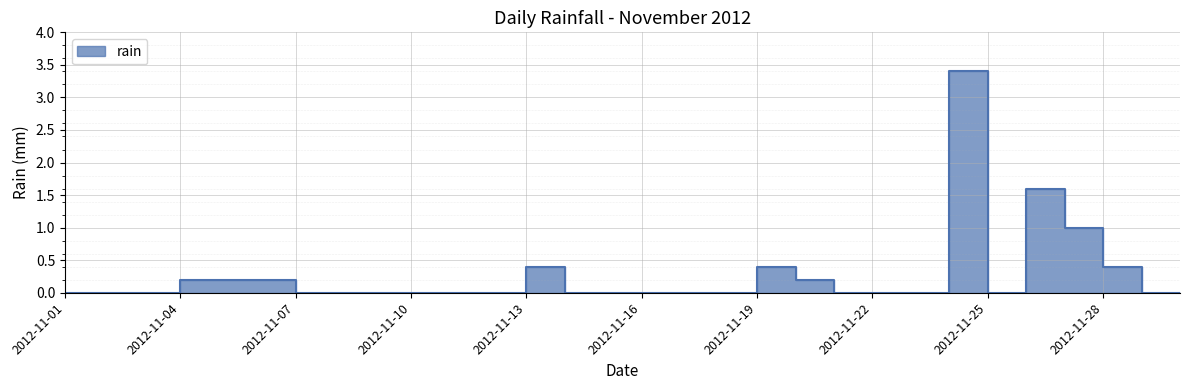

What is the maximum value shown in the chart?

3.4